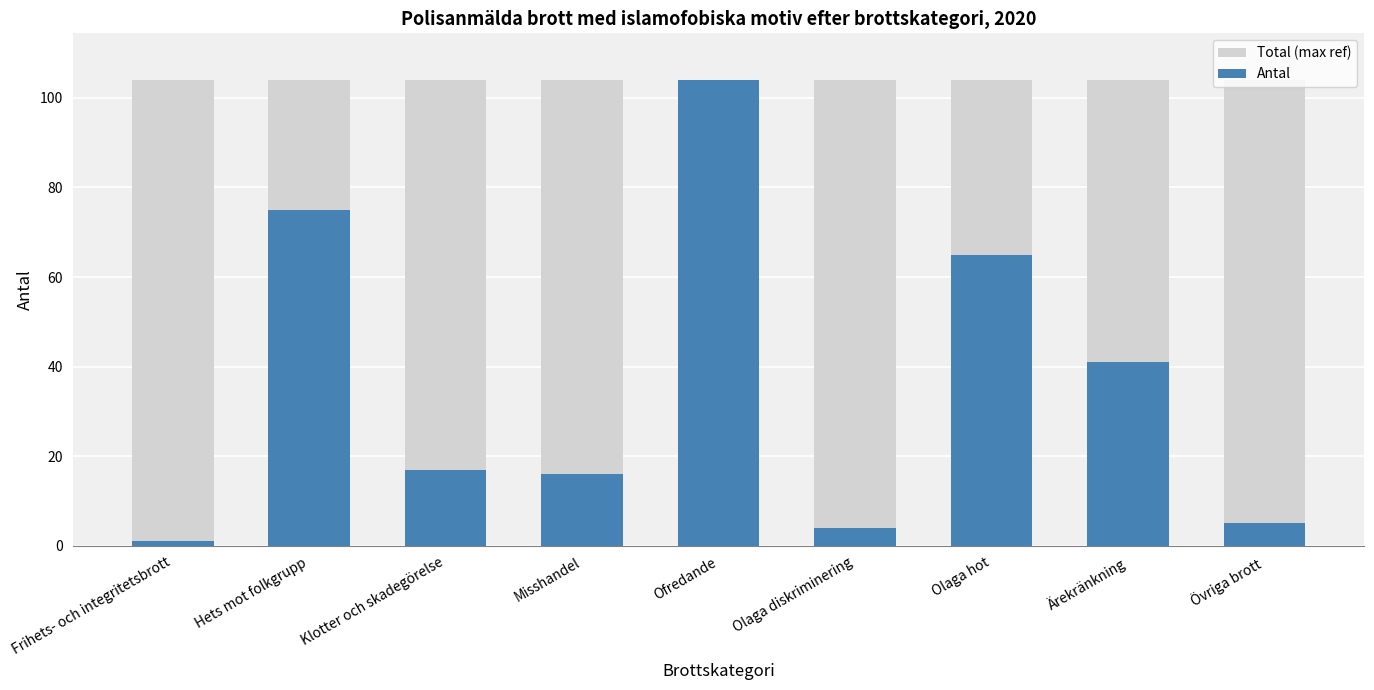

What are all the series names shown in the legend?

Total (max ref), Antal